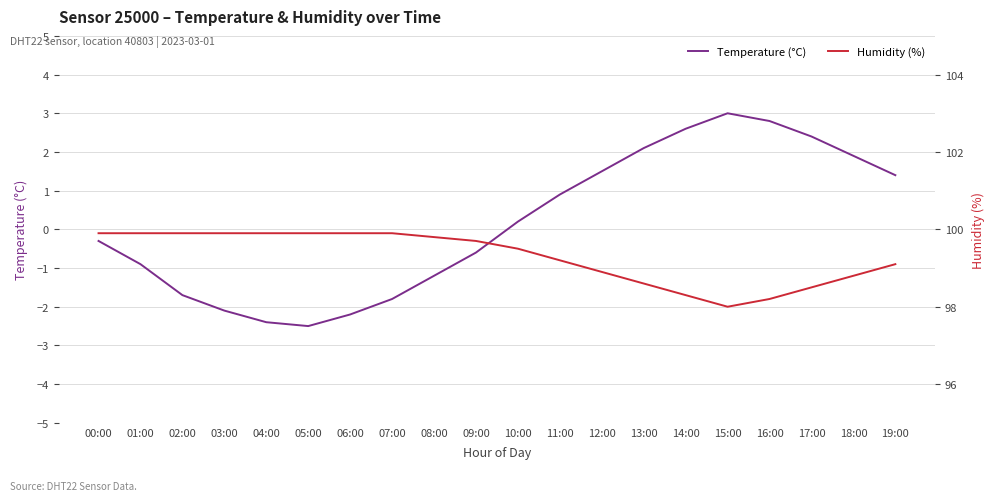

How many interior local valleys does the Humidity (%) series have?

1